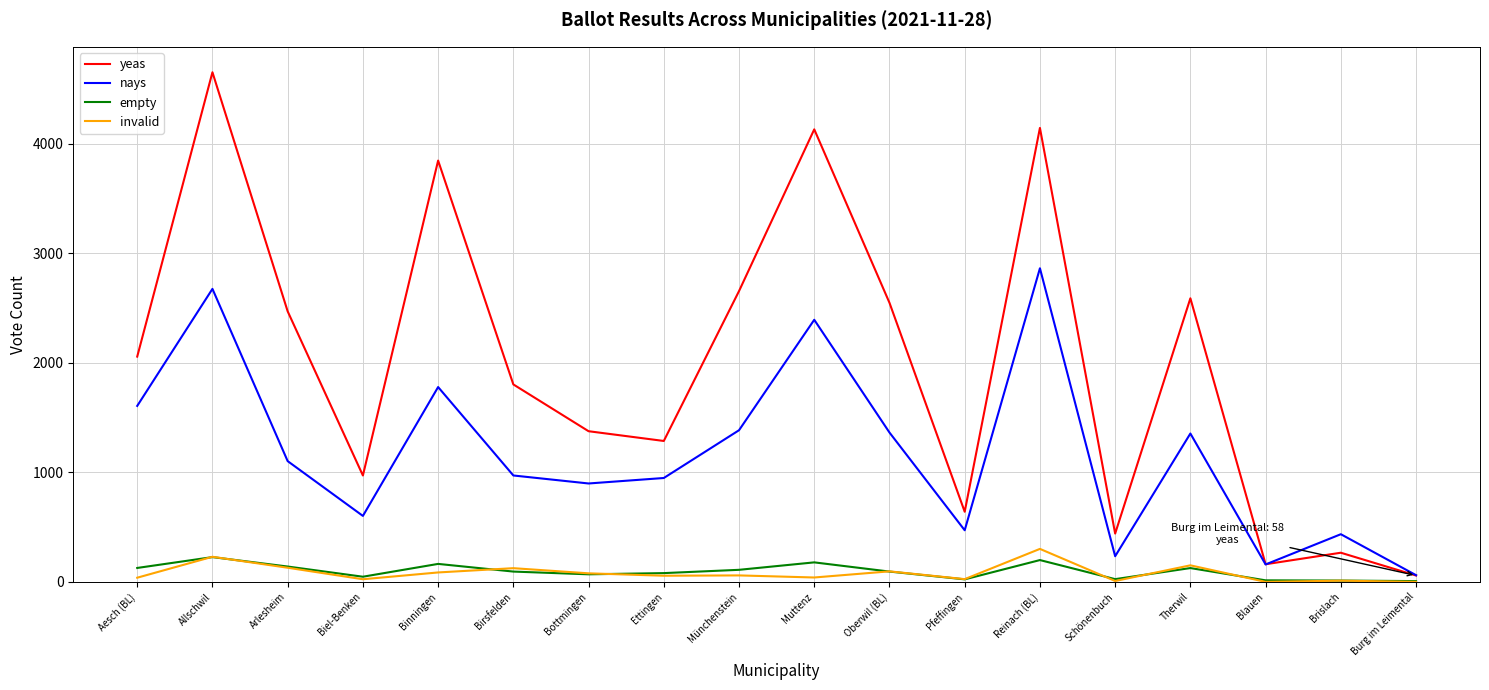

True or false: yeas and nays intersect in this chart.

True